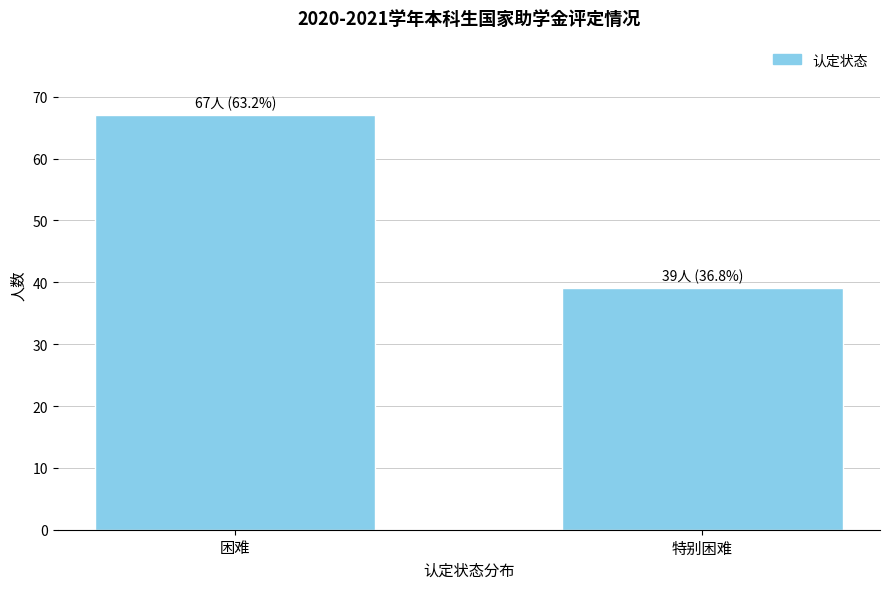

Reading left to right, what are all the values shown in this chart?

困难=67	特别困难=39